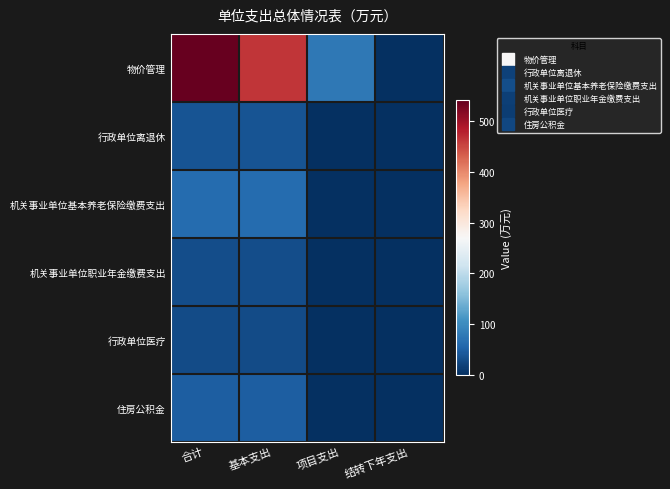

Rank the series at 基本支出 from highest to lowest value.

物价管理, 机关事业单位基本养老保险缴费支出, 住房公积金, 行政单位离退休, 机关事业单位职业年金缴费支出, 行政单位医疗